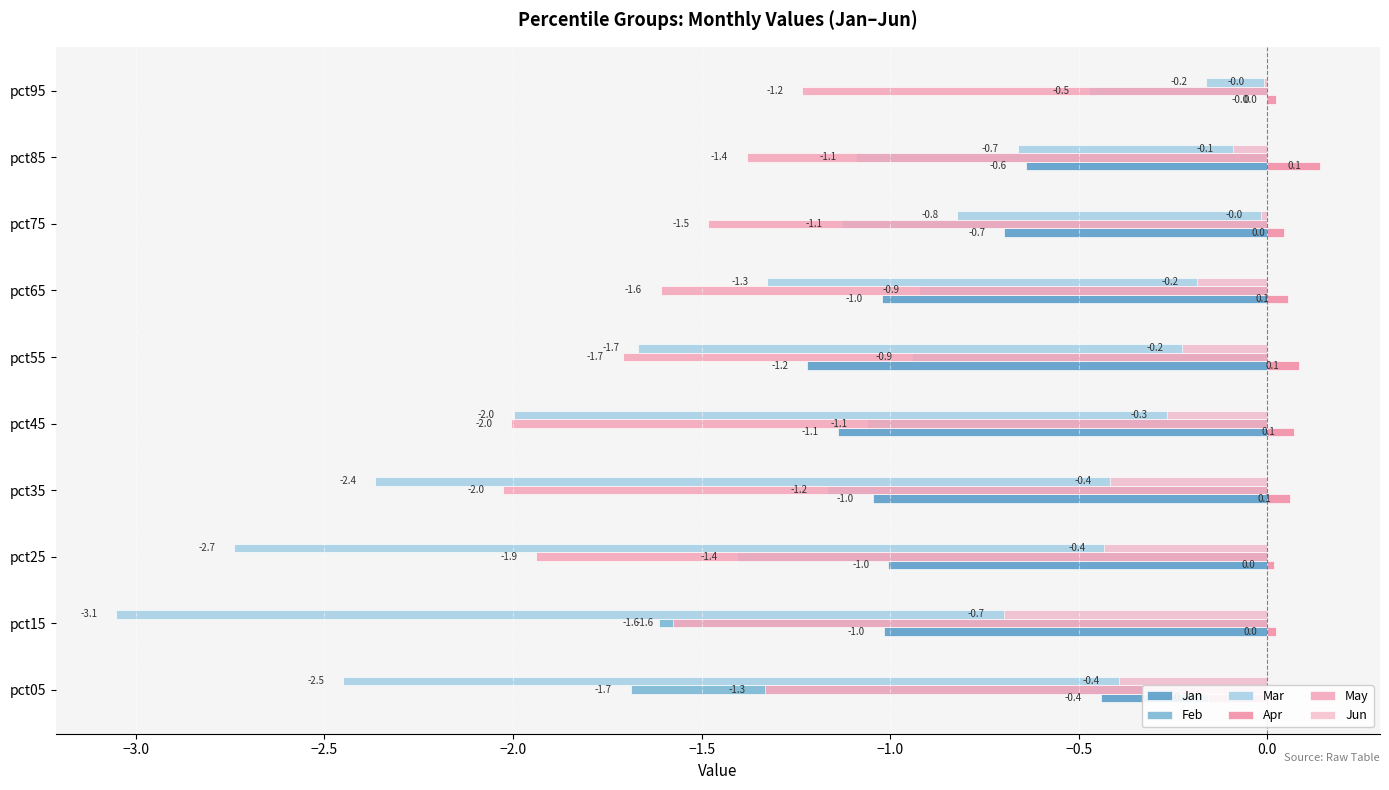

True or false: Feb has a value of -1.1 at pct75.

True